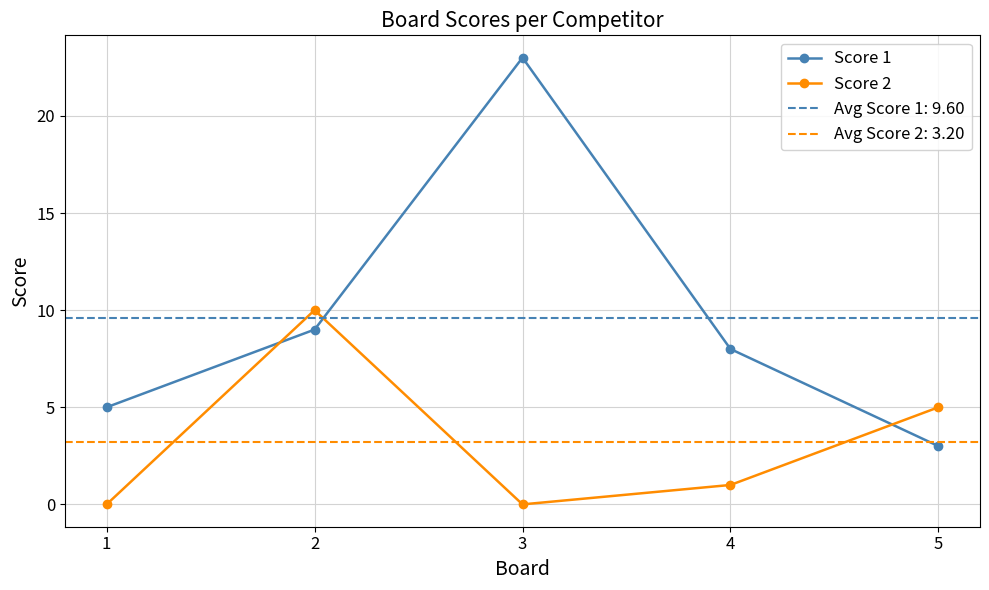

Reading right to left, what are all the values shown in this chart?

Score 1: 3	8	23	9	5
Score 2: 5	1	0	10	0